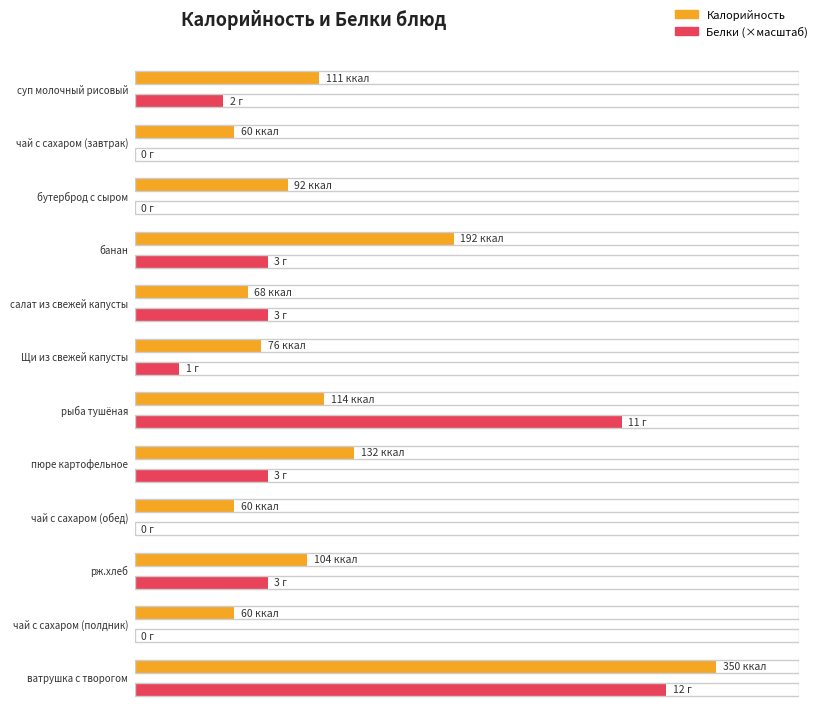

Which label corresponds to the largest value in the chart?

ватрушка с творогом